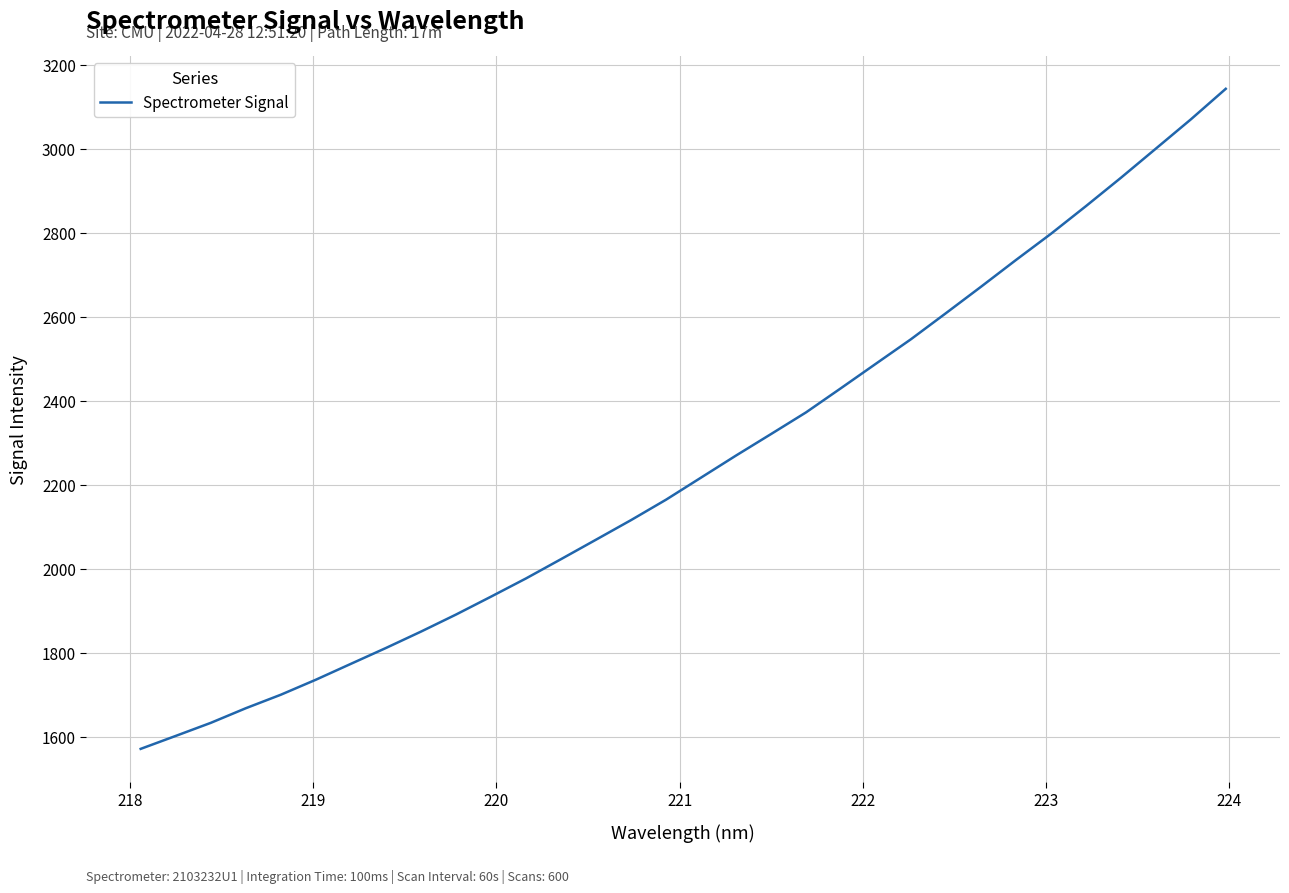

What is the sum of all values?

71988.9